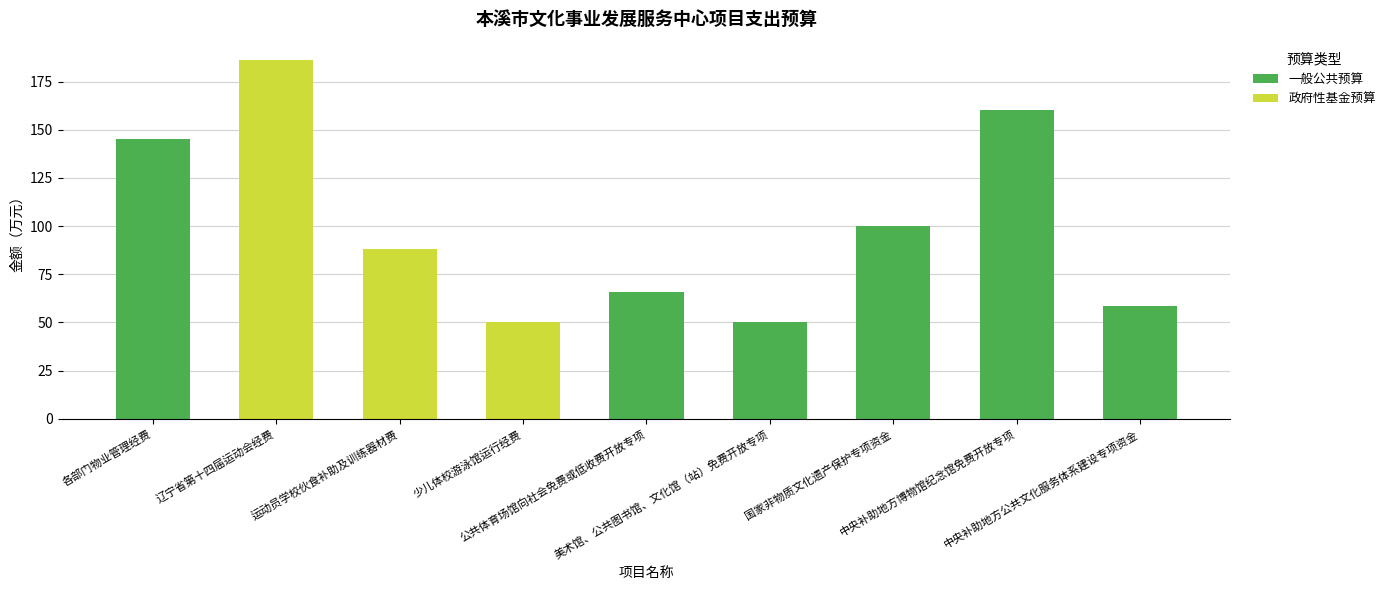

Are the bars grouped side by side (vs. stacked)?

No